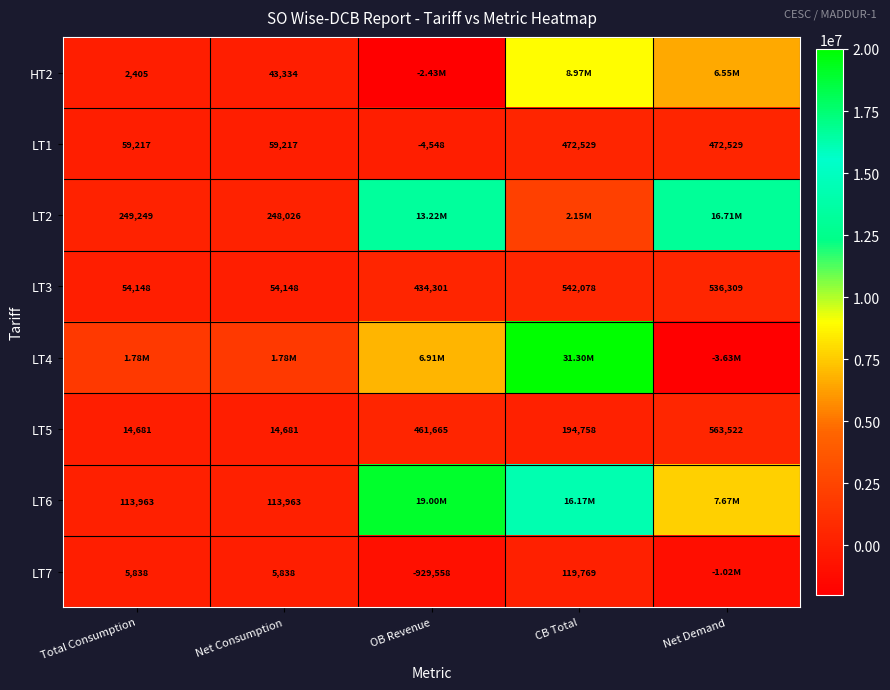

At which label does LT5 reach its peak?

Net Demand